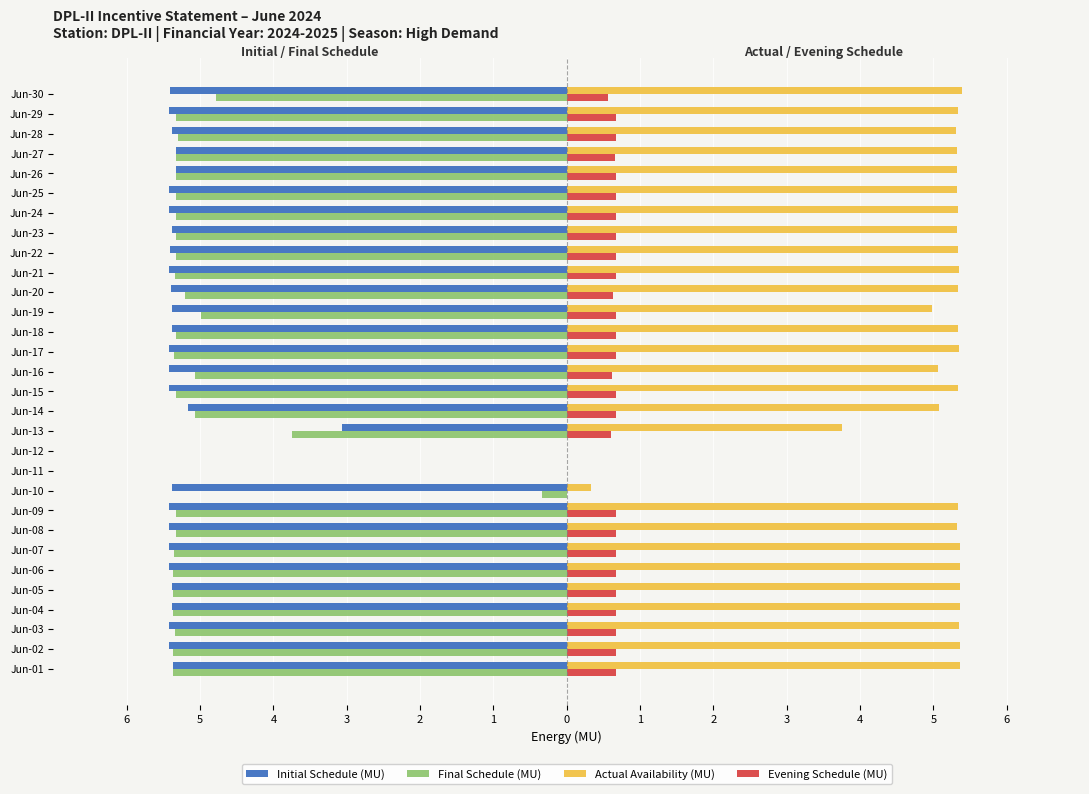

Which series has the largest range (max minus min)?

Initial Schedule (MU)